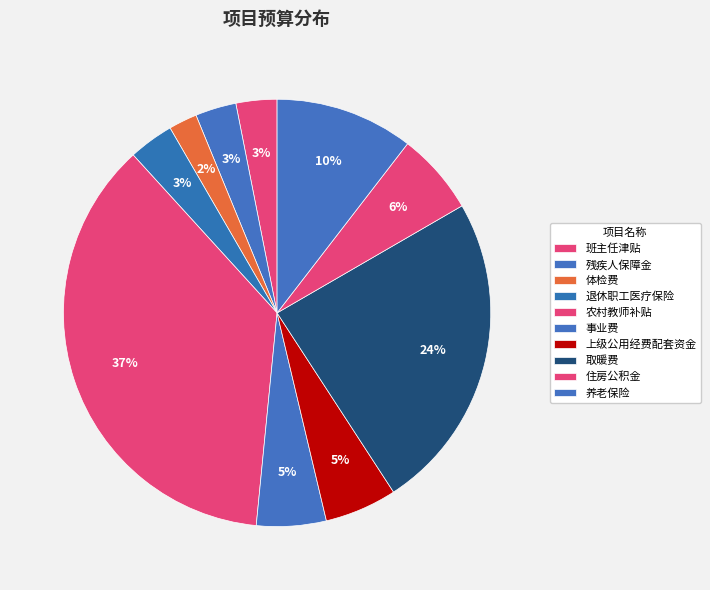

What portion of the pie excludes 体检费?

97.8%